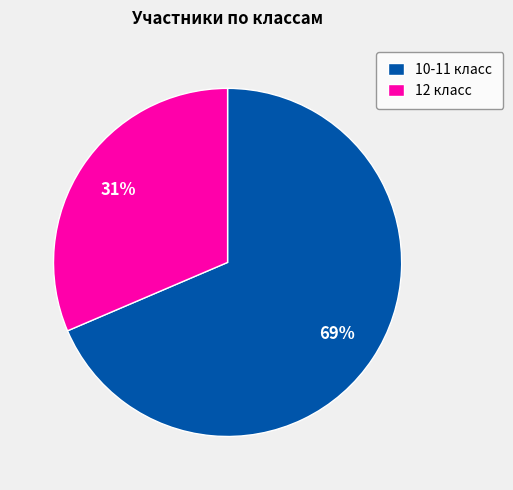

Which slice is the smallest?

12 класс